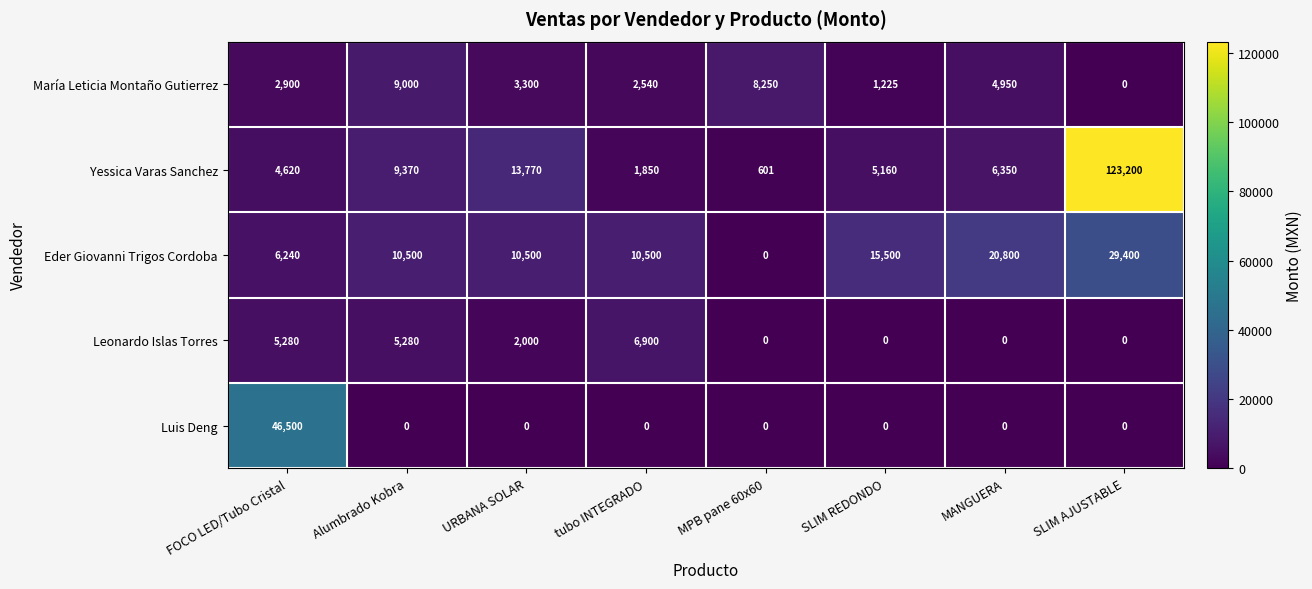

What is the difference between the maximum and second lowest values in the María Leticia Montaño Gutierrez series?

7775